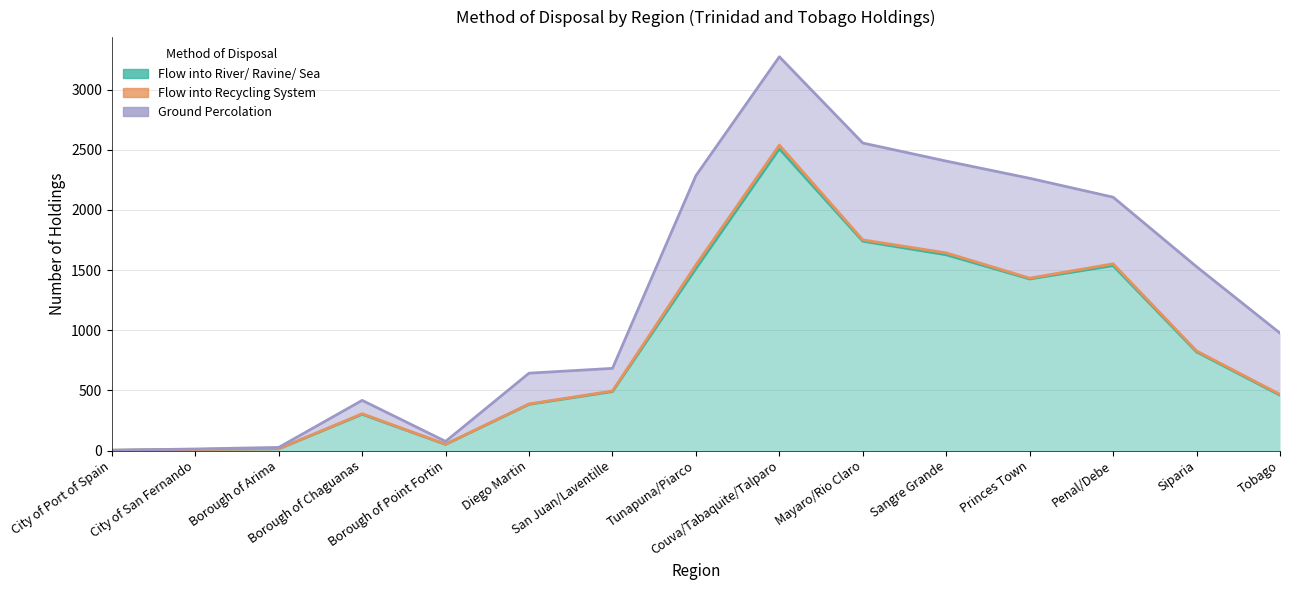

What is the total value across all series at Borough of Point Fortin?

76